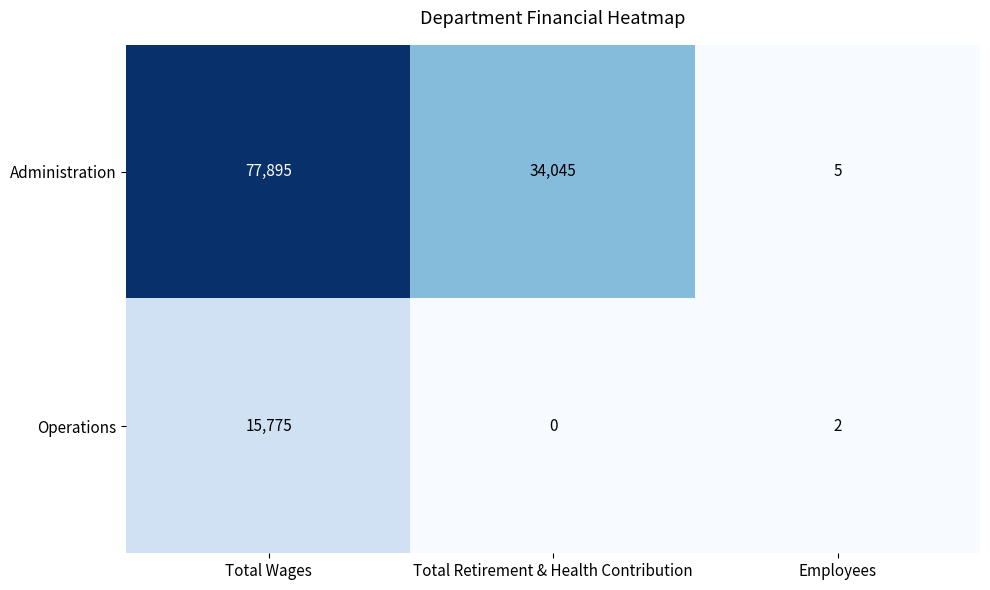

Which category has the highest value across all series?

Total Wages